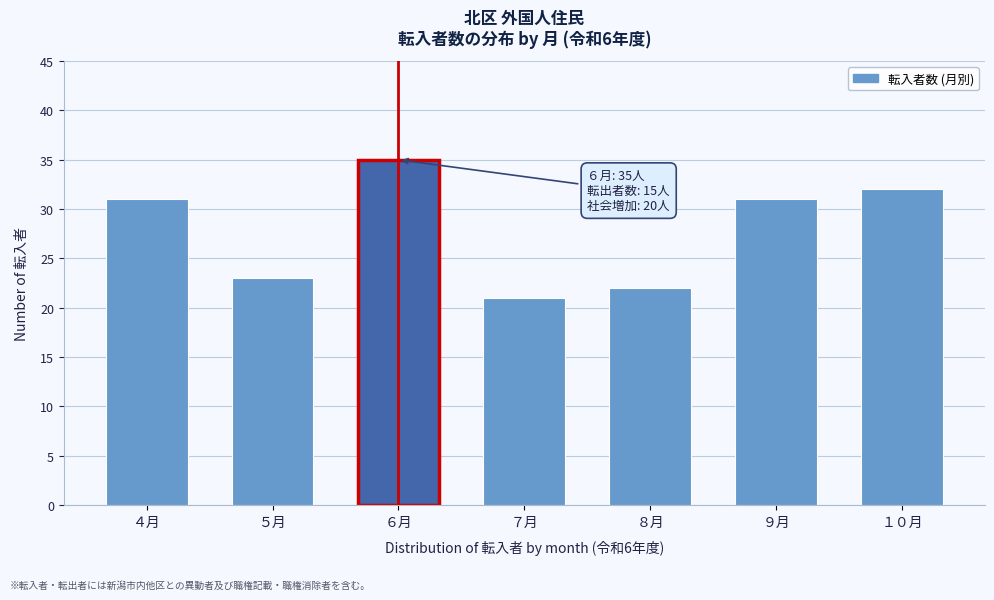

Reading left to right, what are all the values shown in this chart?

31	23	35	21	22	31	32